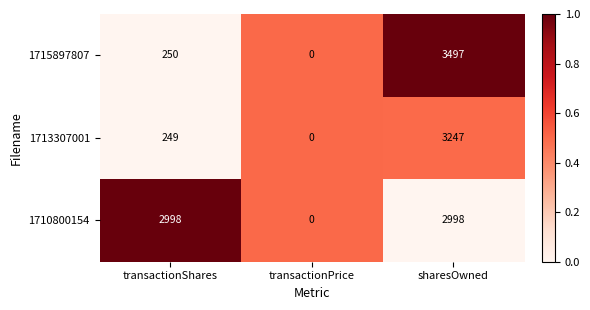

What is the difference between the highest and lowest values at sharesOwned?

499